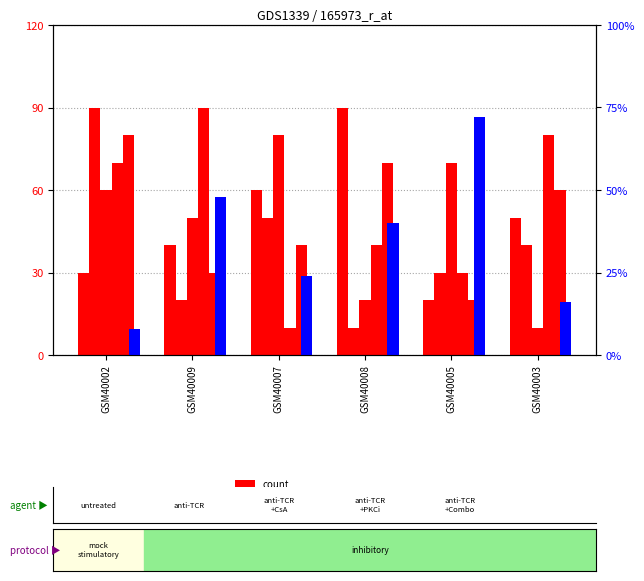

Reading left to right, extract all data points from this chart.

col_3: GSM40002=30	GSM40009=40	GSM40007=60	GSM40008=90	GSM40005=20	GSM40003=50
col_7: GSM40002=8	GSM40009=48	GSM40007=24	GSM40008=40	GSM40005=72	GSM40003=16